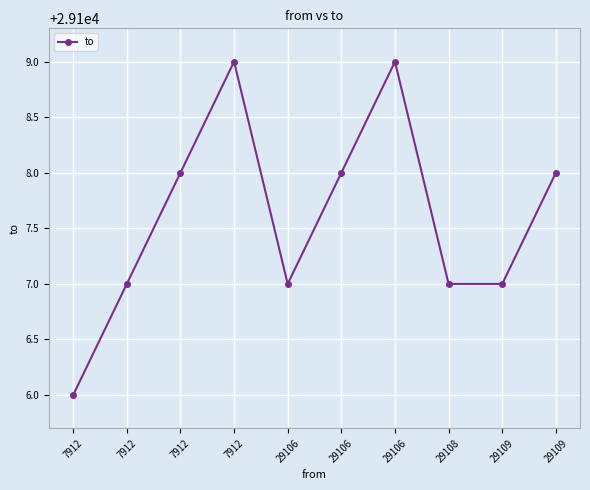

What is the difference between the maximum and minimum values?

3